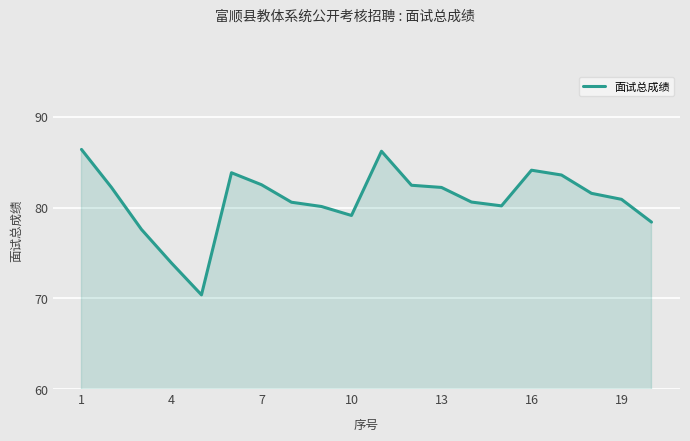

What is the average value?

80.8